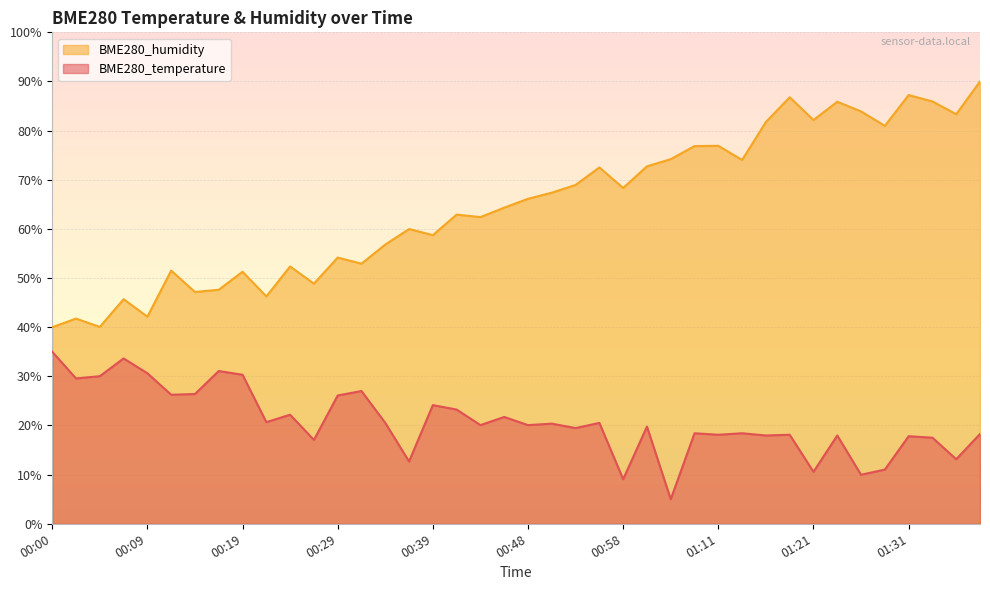

True or false: BME280_temperature and BME280_humidity intersect in this chart.

False